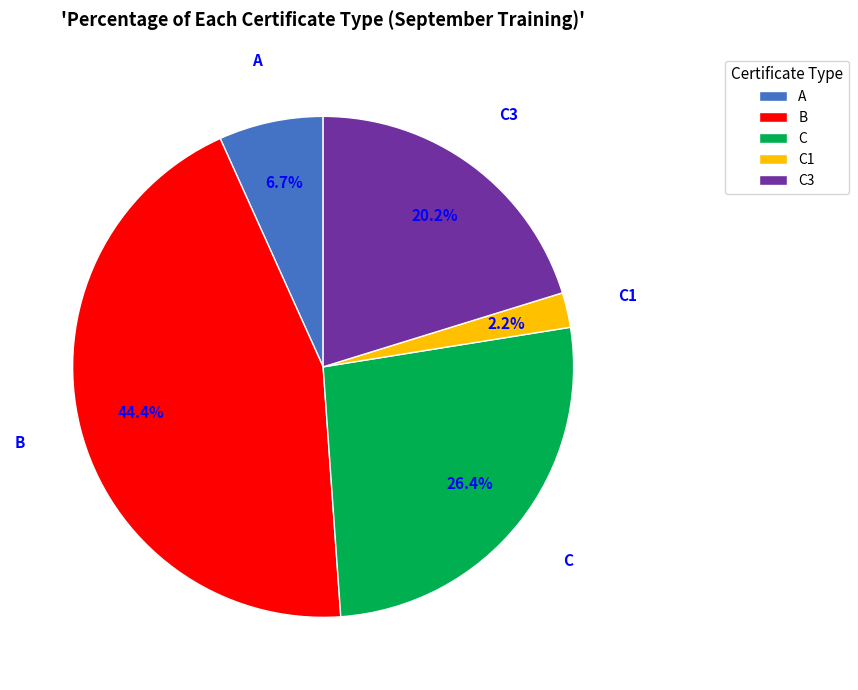

Count the number of slices in the pie.

5